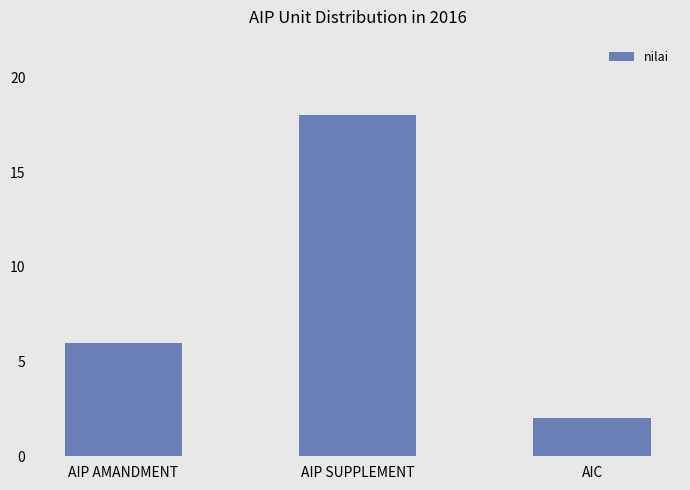

Rank the categories by value from lowest to highest.

AIC, AIP AMANDMENT, AIP SUPPLEMENT